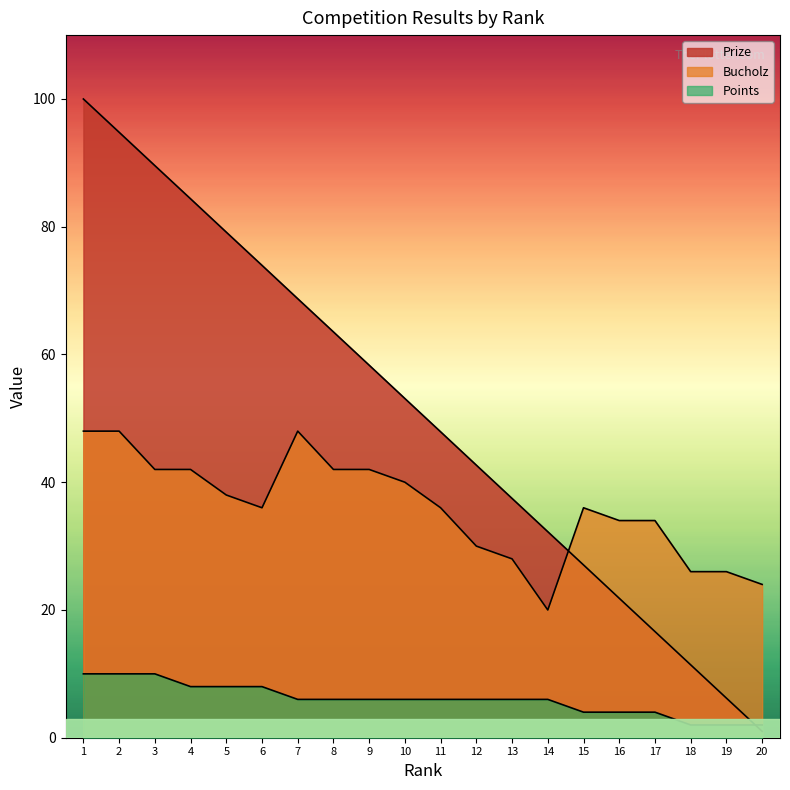

Which series has the largest range (max minus min)?

Prize